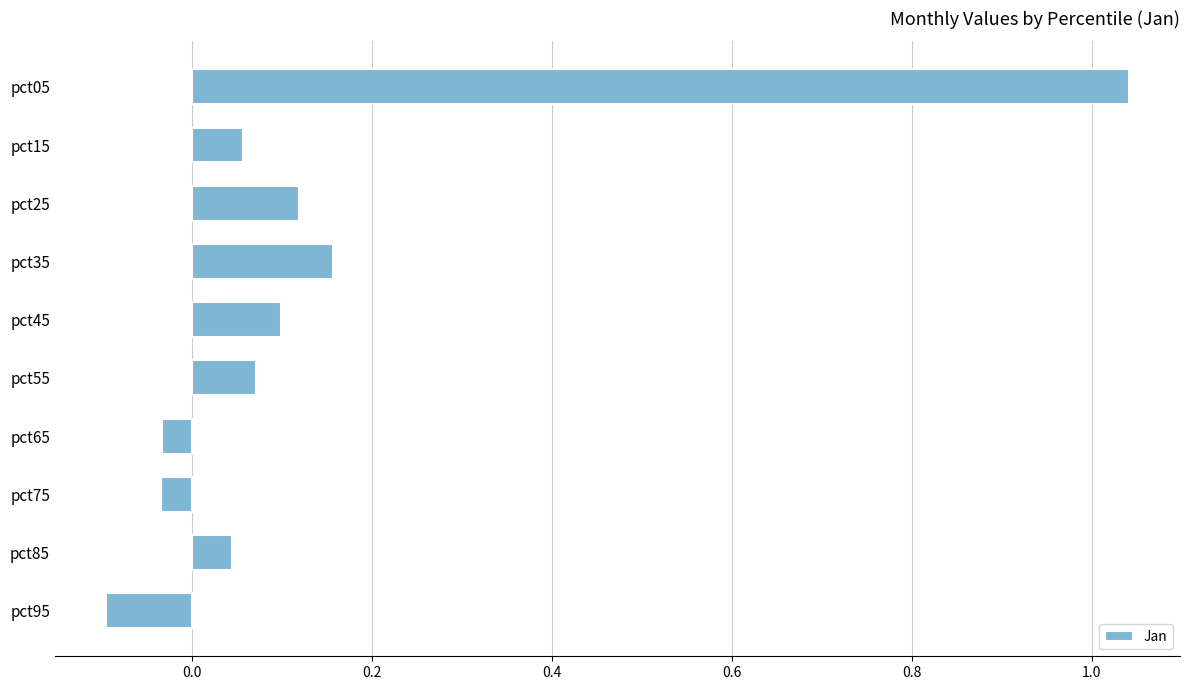

Which label corresponds to the smallest value in the chart?

pct95